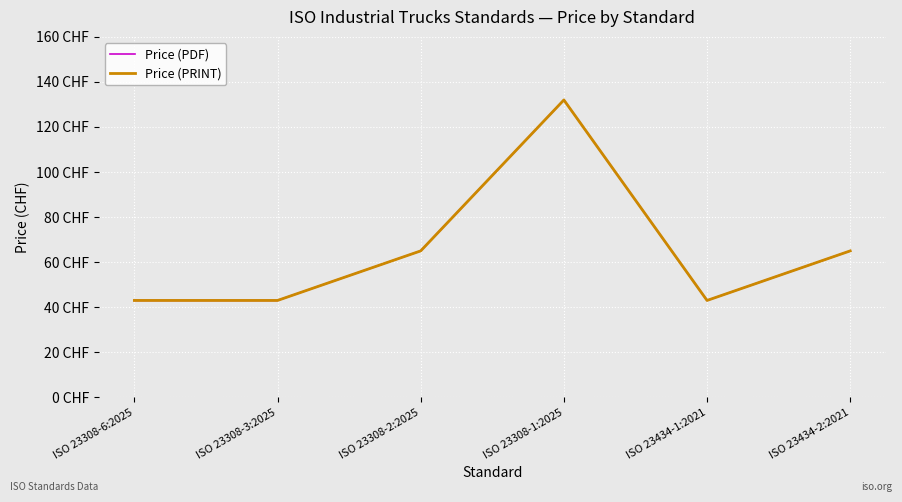

Does the chart display data point markers on the line(s)?

No